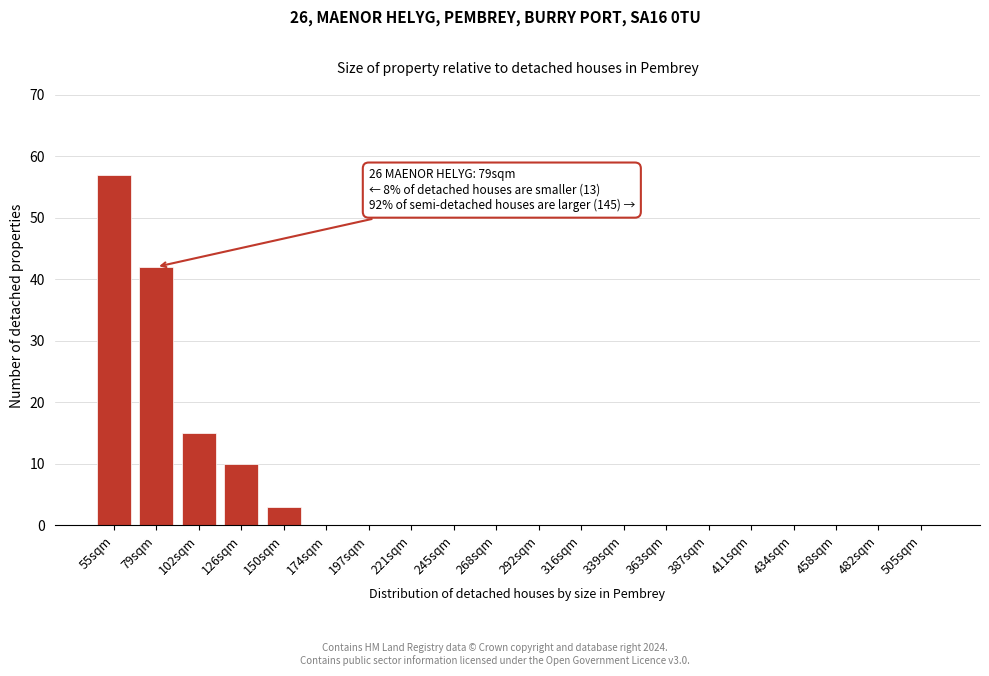

Reading left to right, extract all data points from this chart.

55sqm=57	79sqm=42	102sqm=15	126sqm=10	150sqm=3	174sqm=0	197sqm=0	221sqm=0	245sqm=0	268sqm=0	292sqm=0	316sqm=0	339sqm=0	363sqm=0	387sqm=0	411sqm=0	434sqm=0	458sqm=0	482sqm=0	505sqm=0